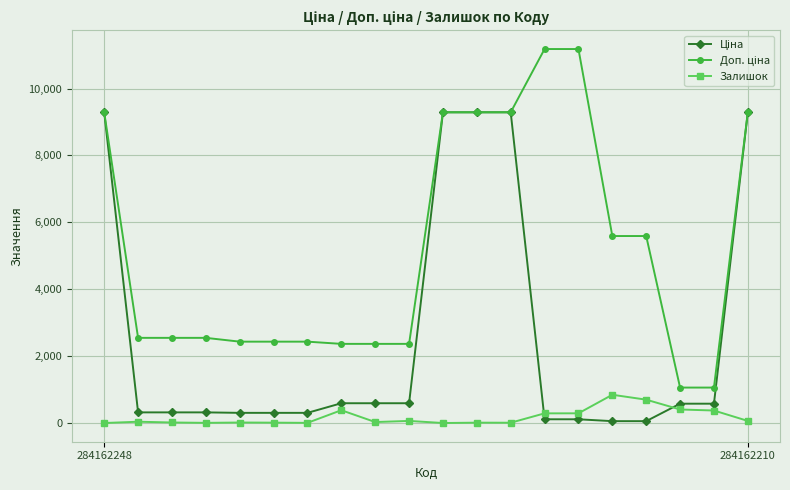

True or false: Залишок has more than 1 interior local peaks.

True